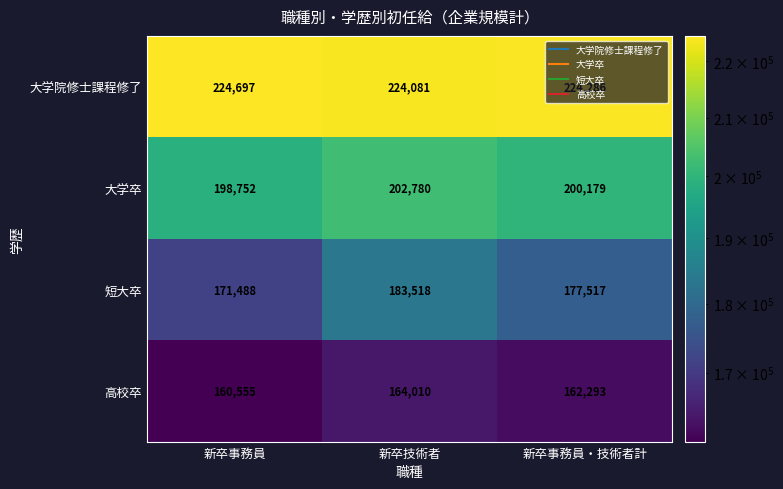

What is the sum of the 短大卒 values at 新卒事務員 and 新卒技術者?

355006